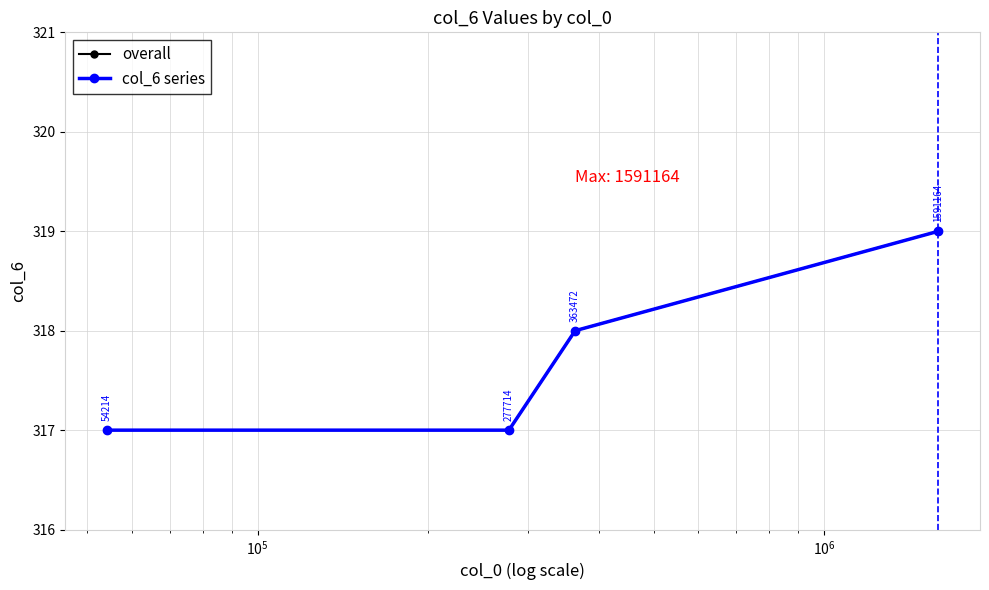

True or false: col_6 series has more than 0 points higher than both neighbors.

False